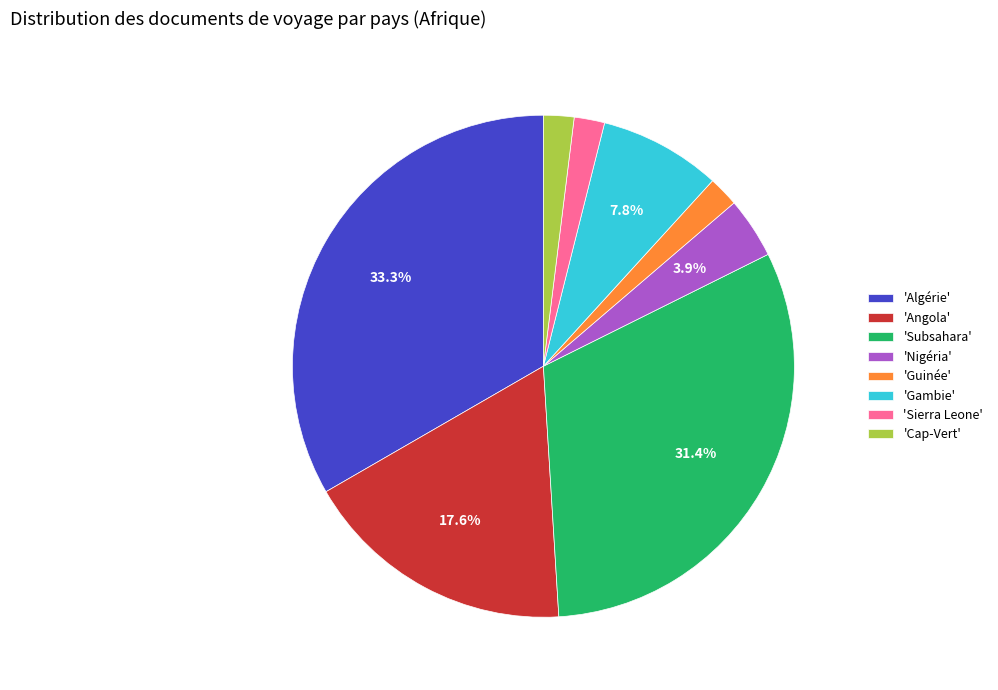

Between 'Sierra Leone' and 'Angola', which is larger?

'Angola'